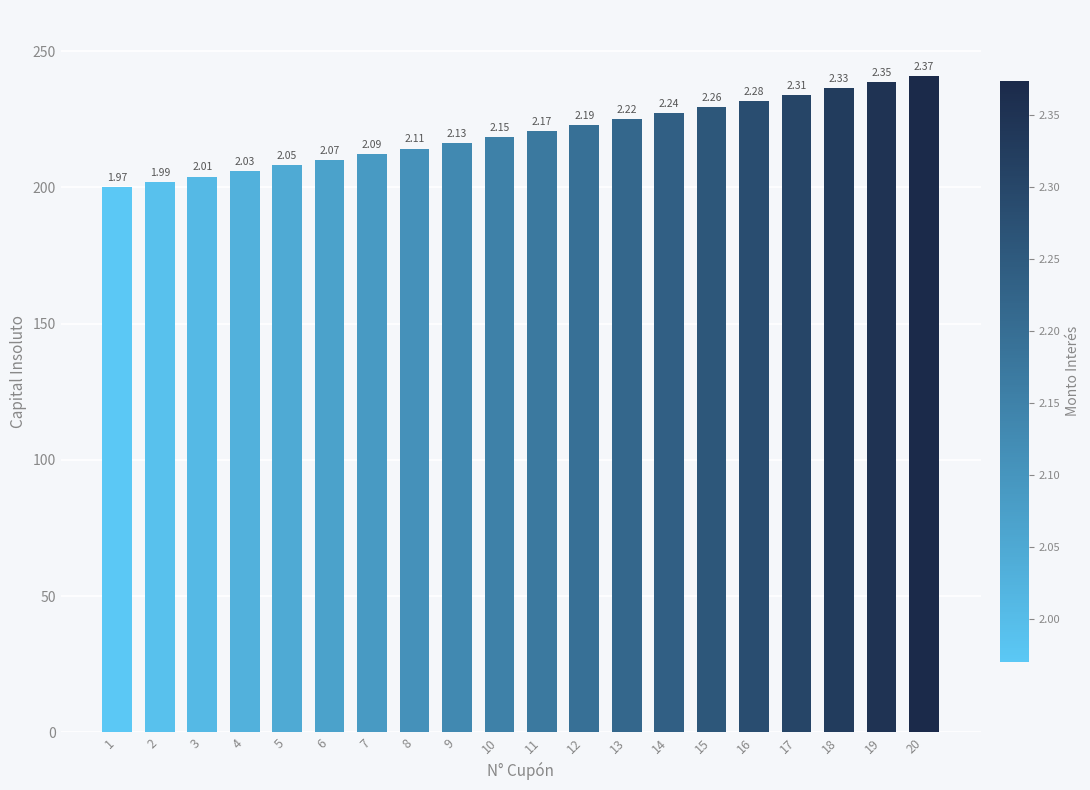

What is the smallest value displayed?

200.0